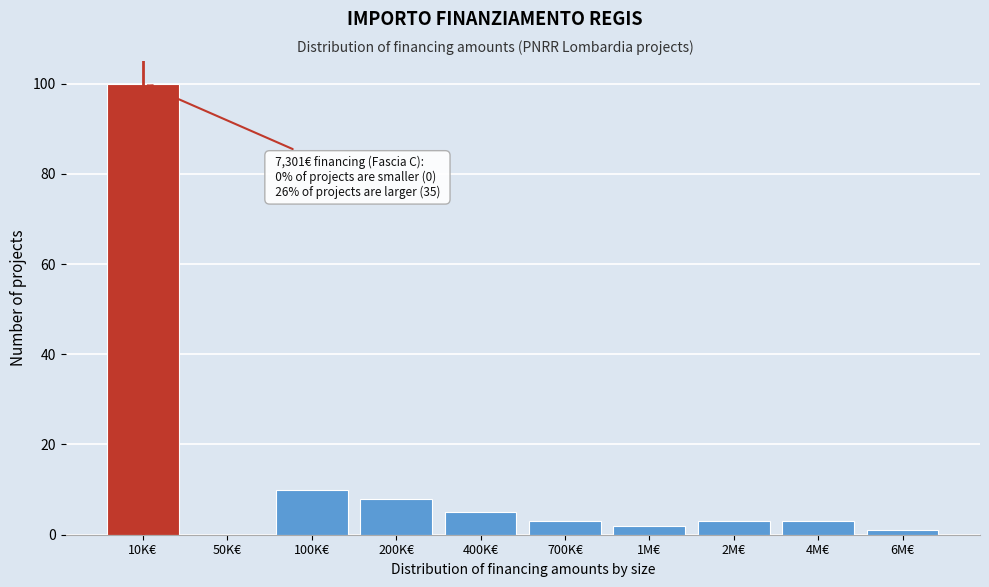

Reading left to right, what are all the values shown in this chart?

10K€=100	50K€=0	100K€=10	200K€=8	400K€=5	700K€=3	1M€=2	2M€=3	4M€=3	6M€=1